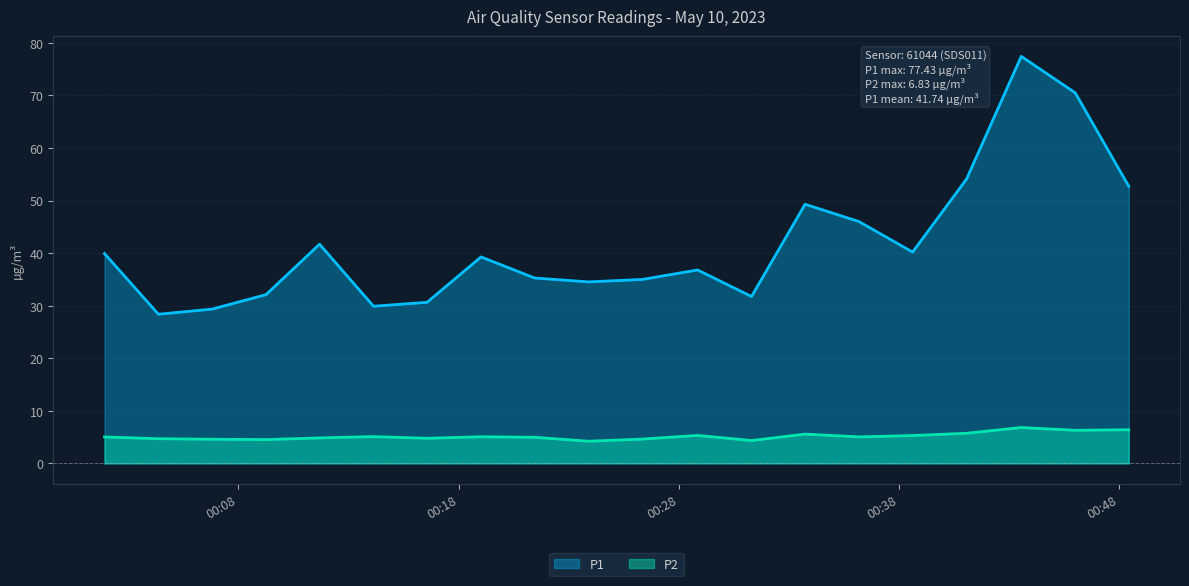

Read the P1 value at 2023-05-10T00:04:22.

28.4